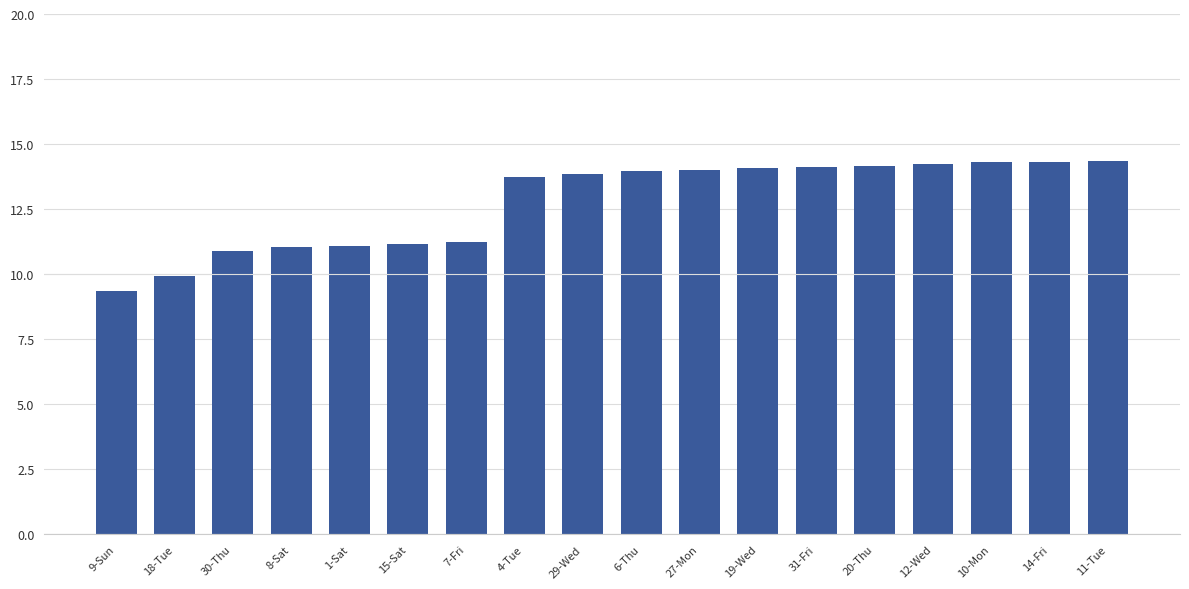

What is the label of the 8th bar from the right?

27-Mon